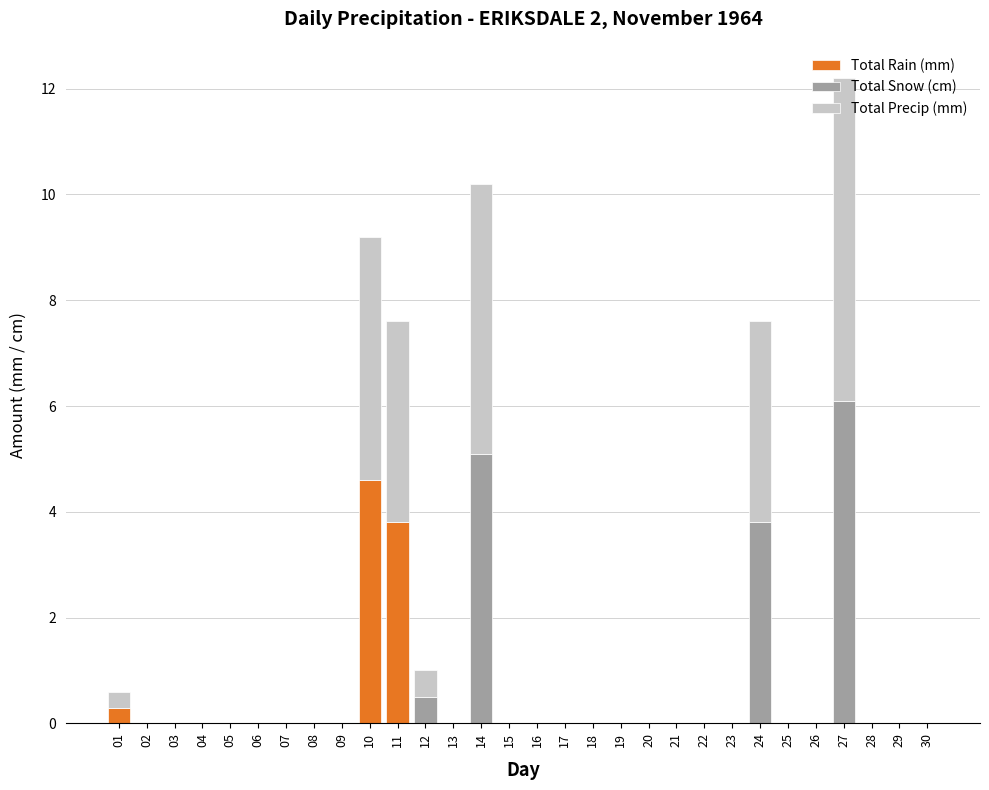

At which category is the sum across all series the highest?

27